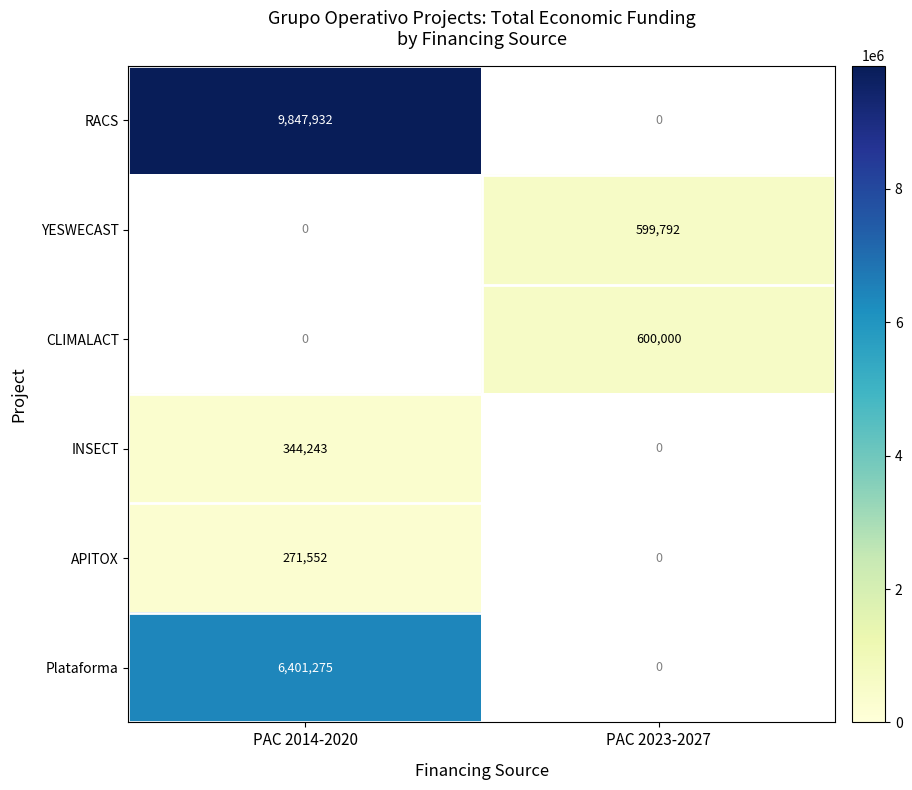

The APITOX series shows 117297.2 at PAC 2014-2020. True or false?

False